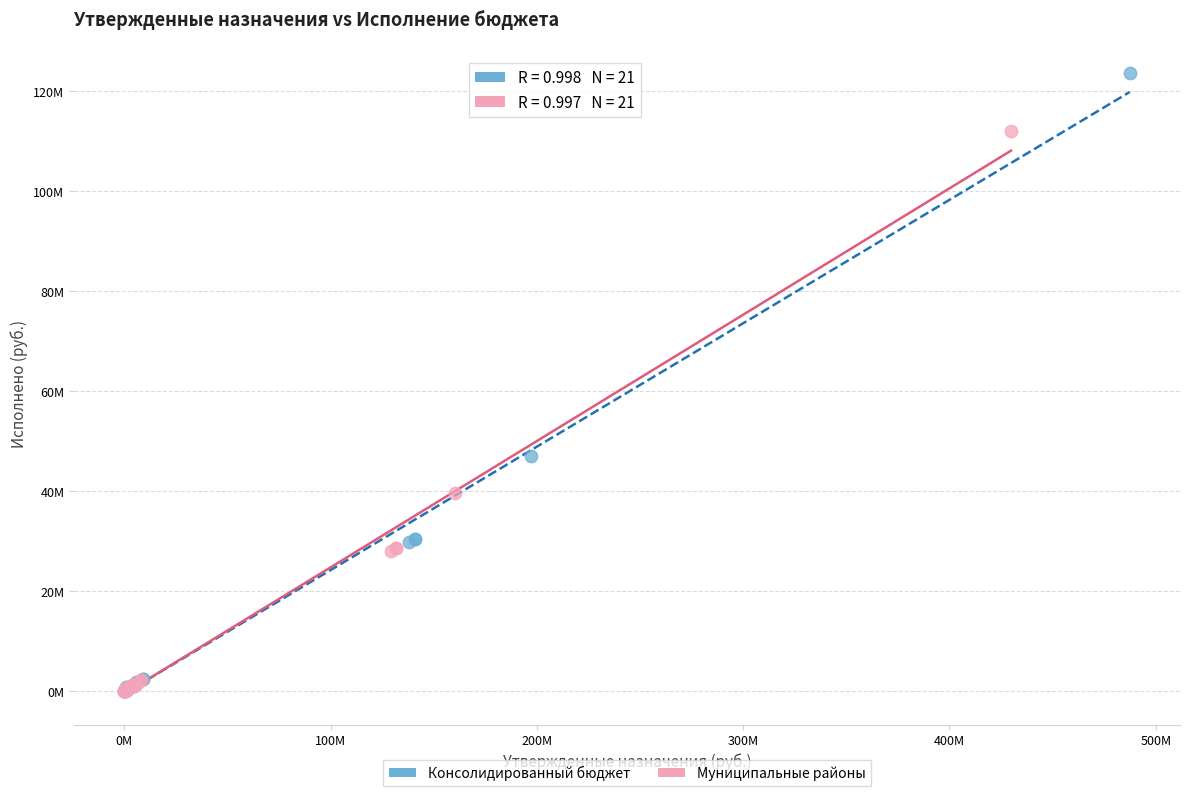

What are all the series names shown in the legend?

Консолидированный бюджет, Муниципальные районы